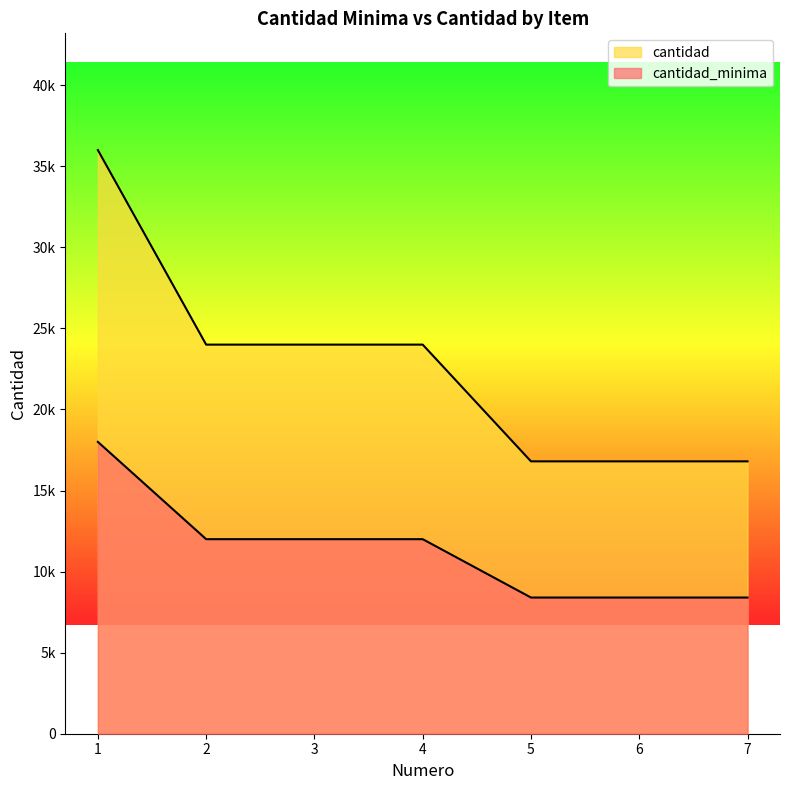

Where does the cantidad series first go above 12000?

1